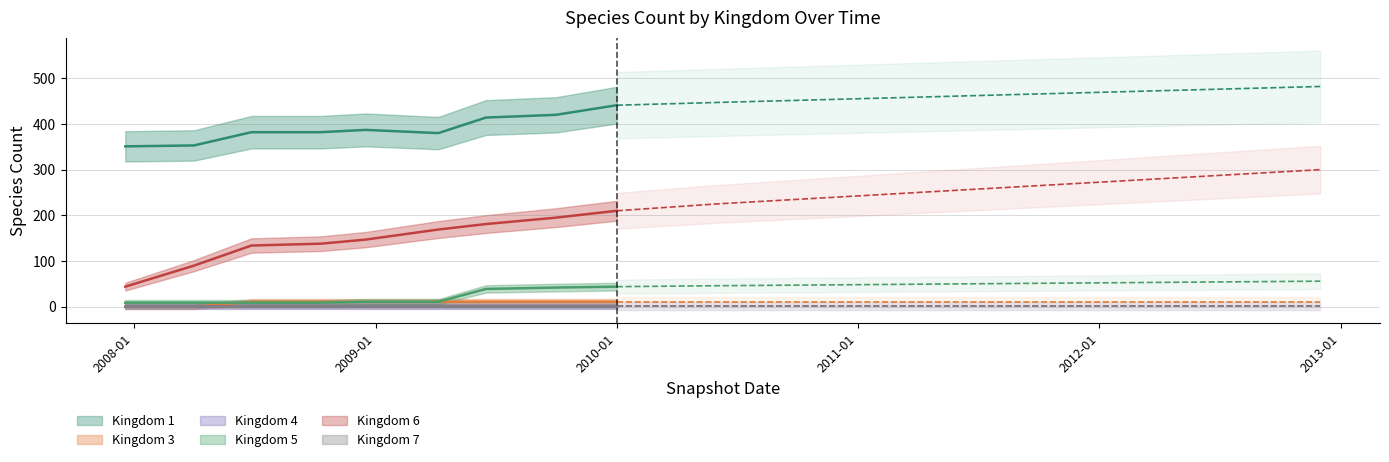

Where is kingdom_1 nearest to the value 416?

2009-06-17